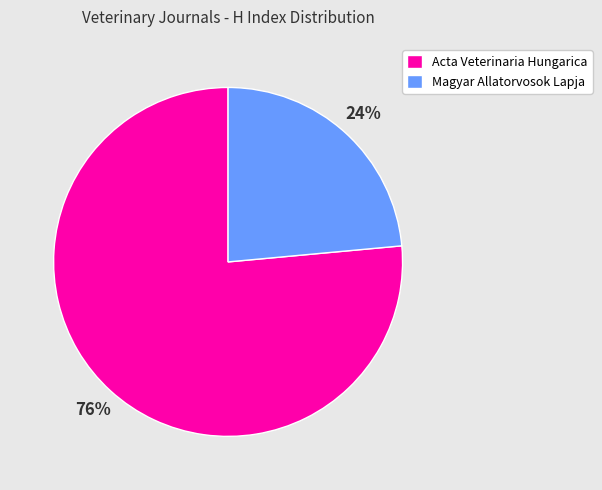

The Magyar Allatorvosok Lapja slice represents 24% of the pie. True or false?

True